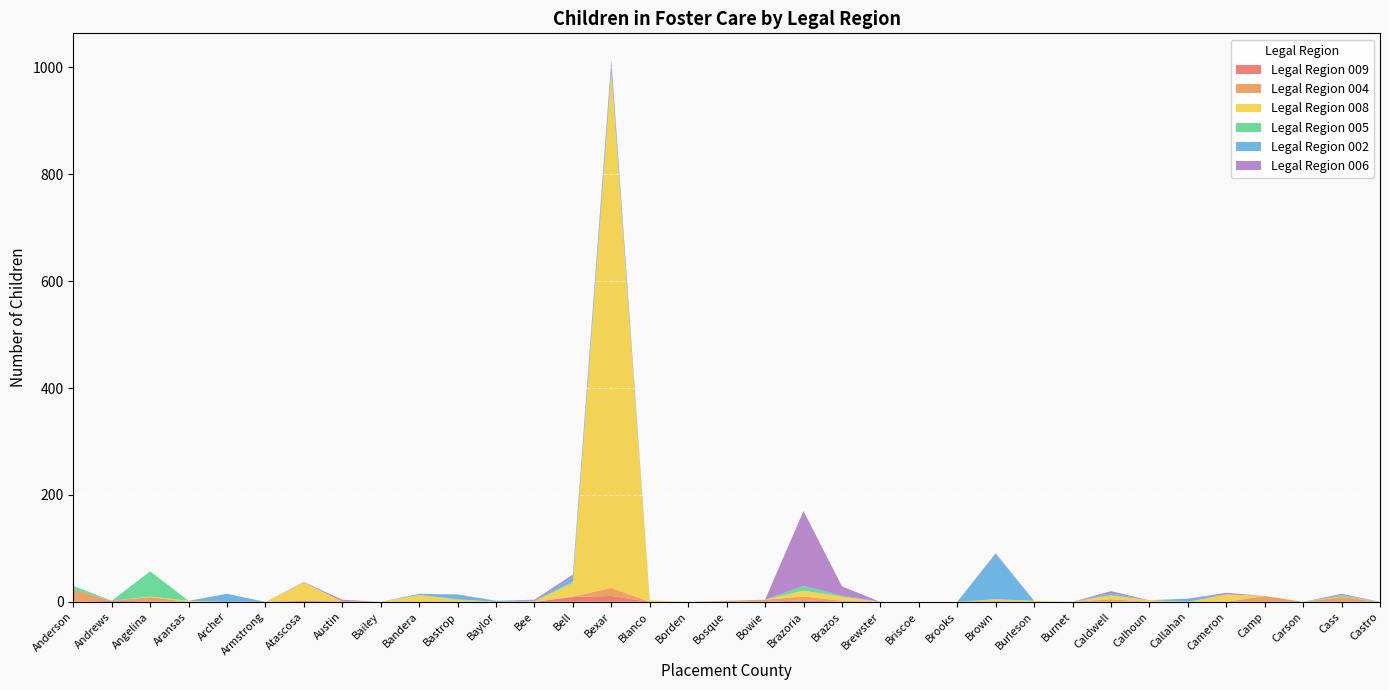

Reading right to left, transcribe all the data shown in this chart.

Legal Region 009: 0	0	0	0	0	0	0	0	0	0	1	0	0	0	0	3	0	1	0	0	11	9	0	0	0	0	0	0	2	0	0	0	1	2	0
Legal Region 004: 0	9	0	11	0	0	0	5	0	0	0	0	0	0	2	7	4	1	0	0	15	1	0	0	0	0	0	1	0	0	0	0	8	0	23
Legal Region 008: 0	1	0	0	14	0	3	7	0	2	4	0	0	0	8	11	0	0	0	3	962	26	1	0	4	13	0	0	34	0	0	2	1	0	0
Legal Region 005: 0	2	0	0	0	0	0	1	0	0	0	0	0	0	0	8	0	0	0	0	7	2	0	0	1	0	0	0	0	0	0	0	47	0	7
Legal Region 002: 0	1	0	0	0	6	0	3	0	0	84	0	0	0	2	1	0	0	0	0	7	8	1	2	8	2	0	0	0	0	15	0	0	0	0
Legal Region 006: 0	2	0	0	3	0	0	4	0	0	2	0	0	0	17	140	0	0	0	0	11	5	2	0	1	0	0	3	1	0	0	0	0	0	0